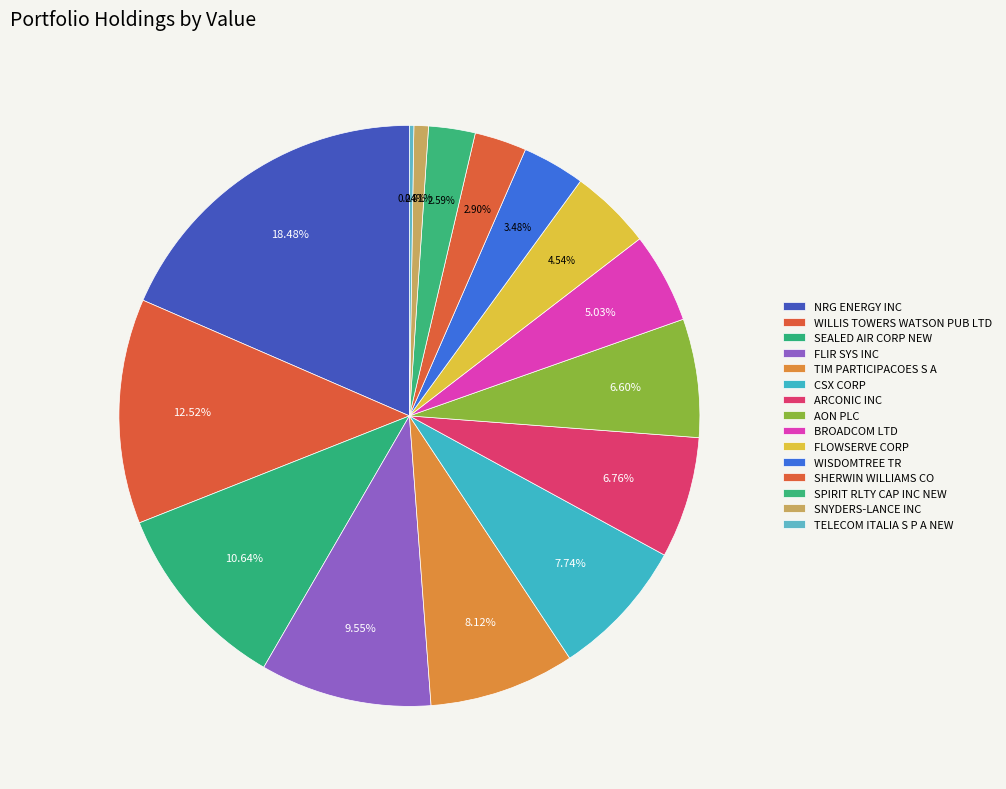

To the nearest percent, what portion does NRG ENERGY INC represent?

18%